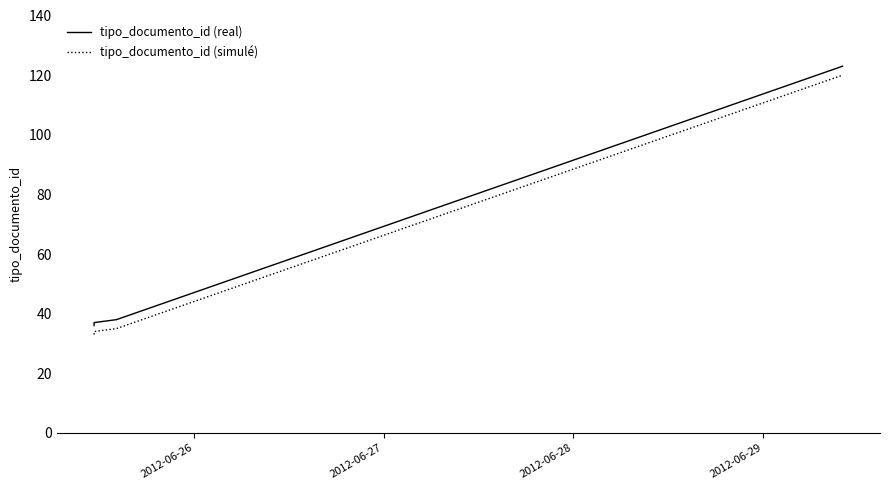

Reading left to right, extract all data points from this chart.

tipo_documento_id (real): 36	37	38	123
tipo_documento_id (simulé): 33	34	35	120